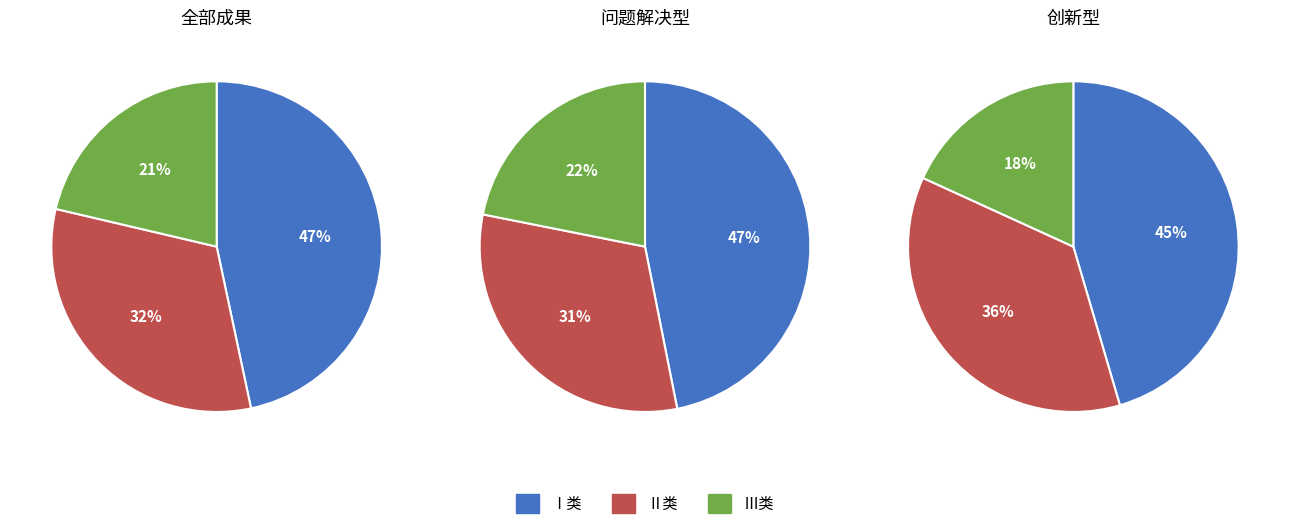

Which category has the smallest portion of the pie?

Ⅲ类